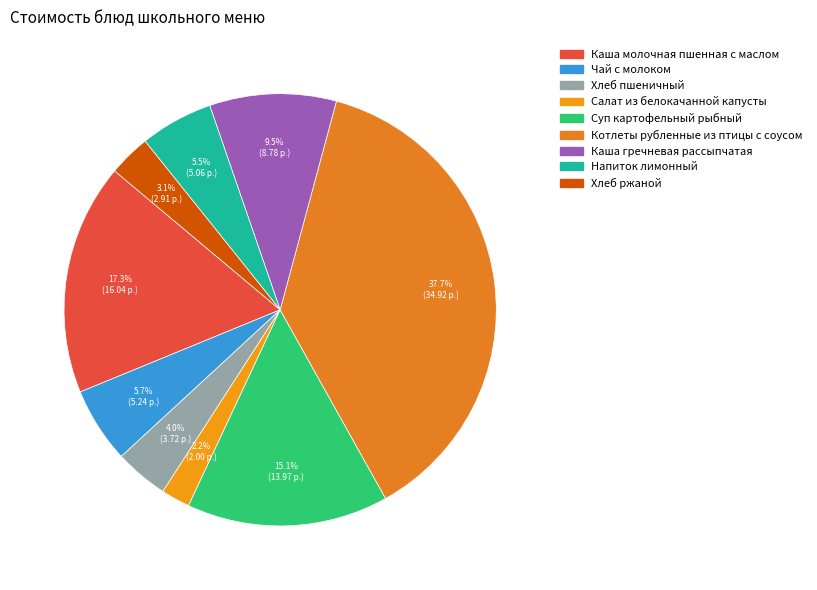

The Салат из белокачанной капусты slice represents 12% of the pie. True or false?

False